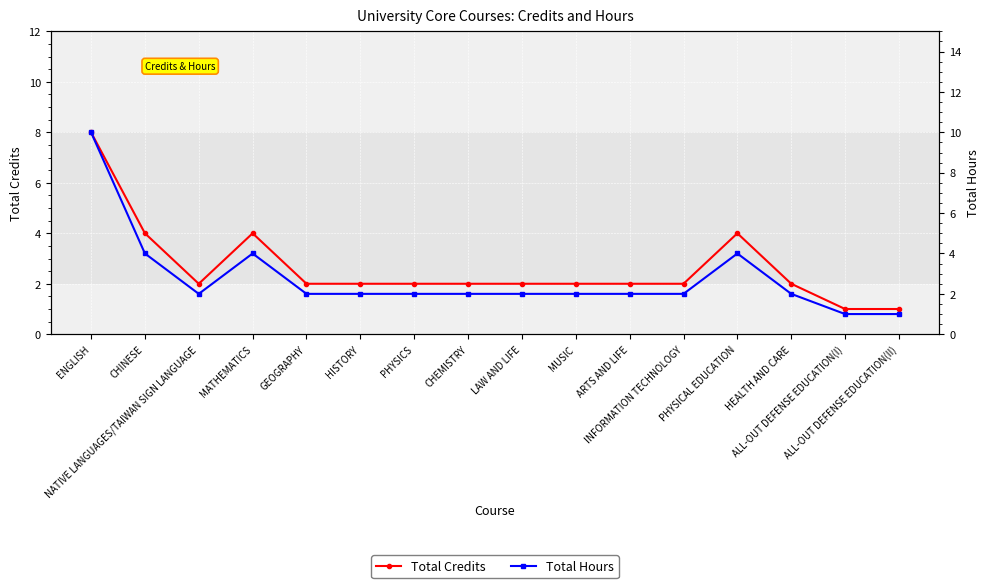

Is it true that Total Credits equals 2 at HISTORY?

True